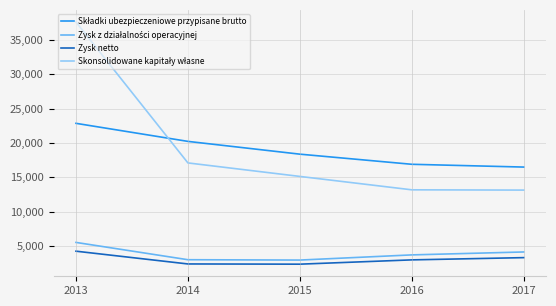

What is the difference between the second highest and minimum values in the Zysk netto series?

952.0